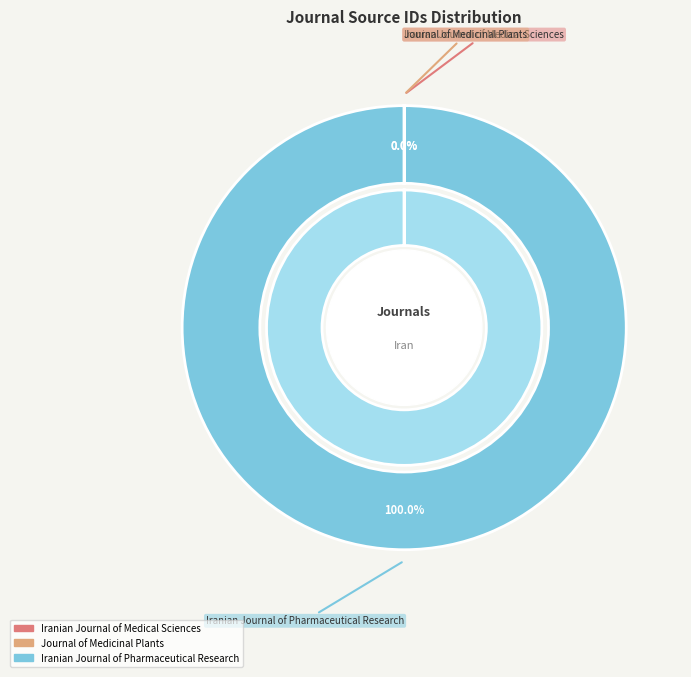

Count the number of slices in the pie.

3